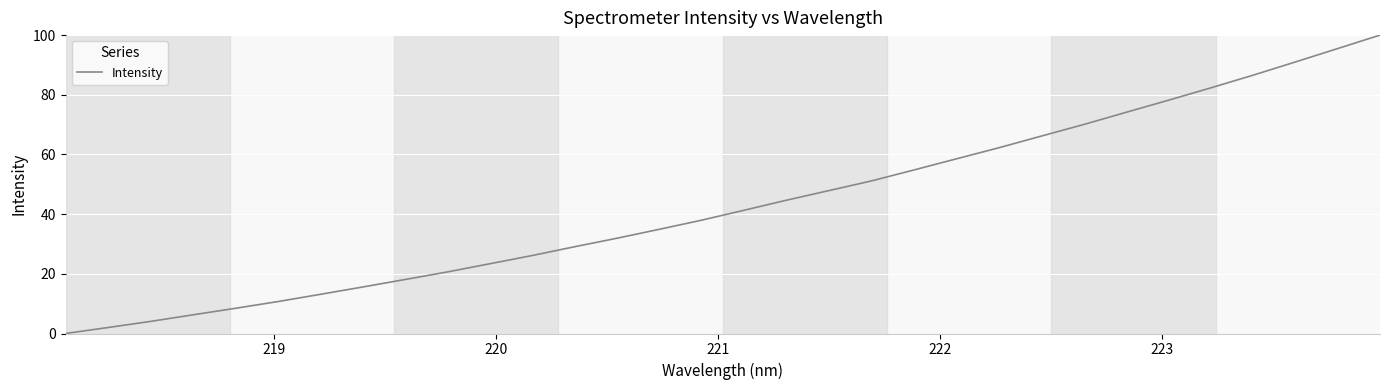

How many categories are shown in the chart?

32